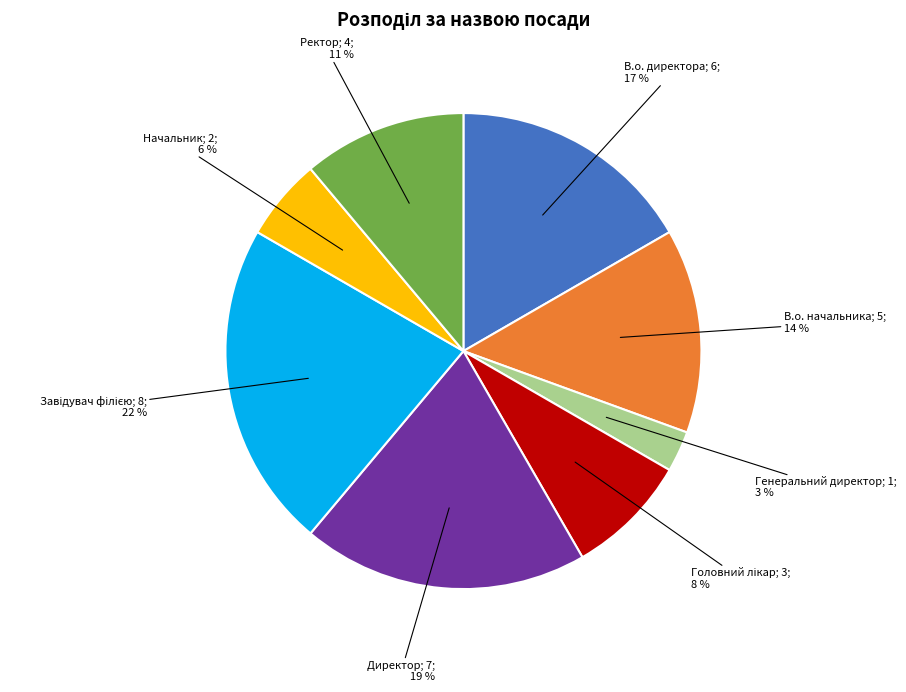

Is there any slice that represents more than half of the pie?

No